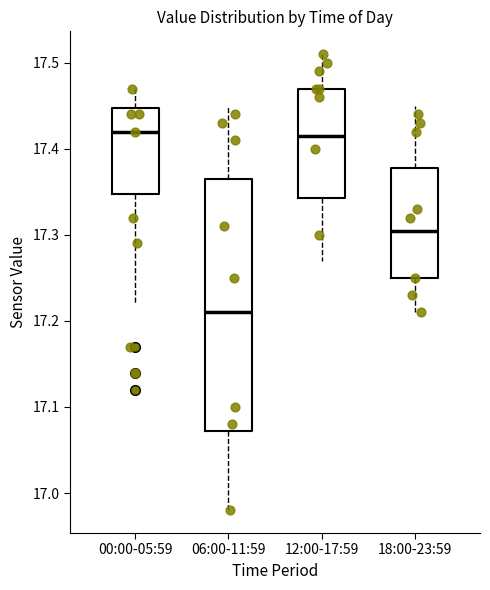

Reading left to right, transcribe this box plot: for each box, give where its median line is, the range the box spans, and where its two whiskers end, as read against the y-axis. The values are not printed on the chart, so give them approximately, as read against the axis.

00:00-05:59: median 17.42, box 17.35 to 17.45, whiskers 17.22 to 17.47
06:00-11:59: median 17.21, box 17.07 to 17.37, whiskers 16.98 to 17.45
12:00-17:59: median 17.42, box 17.34 to 17.47, whiskers 17.27 to 17.51
18:00-23:59: median 17.31, box 17.25 to 17.38, whiskers 17.21 to 17.45